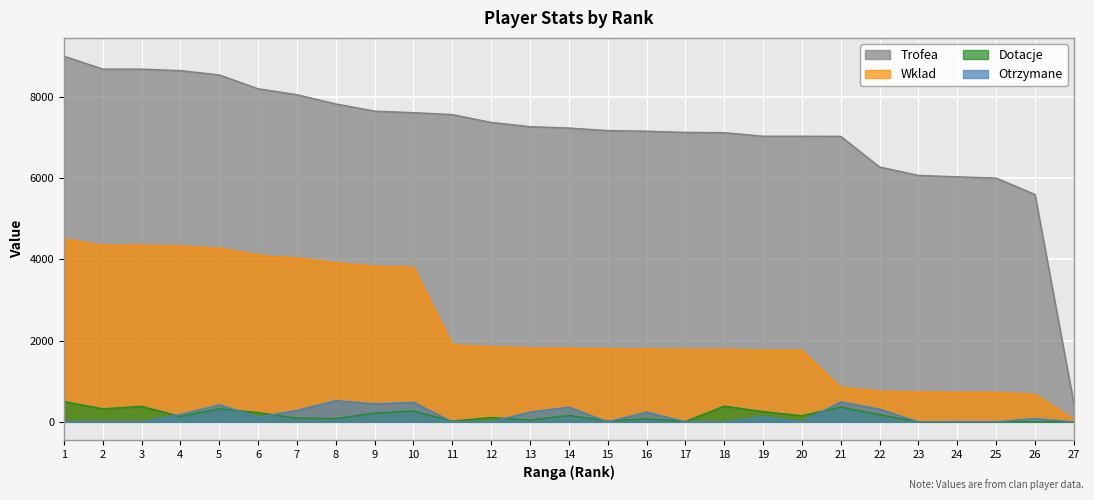

Which series has the largest total across all categories?

Trofea